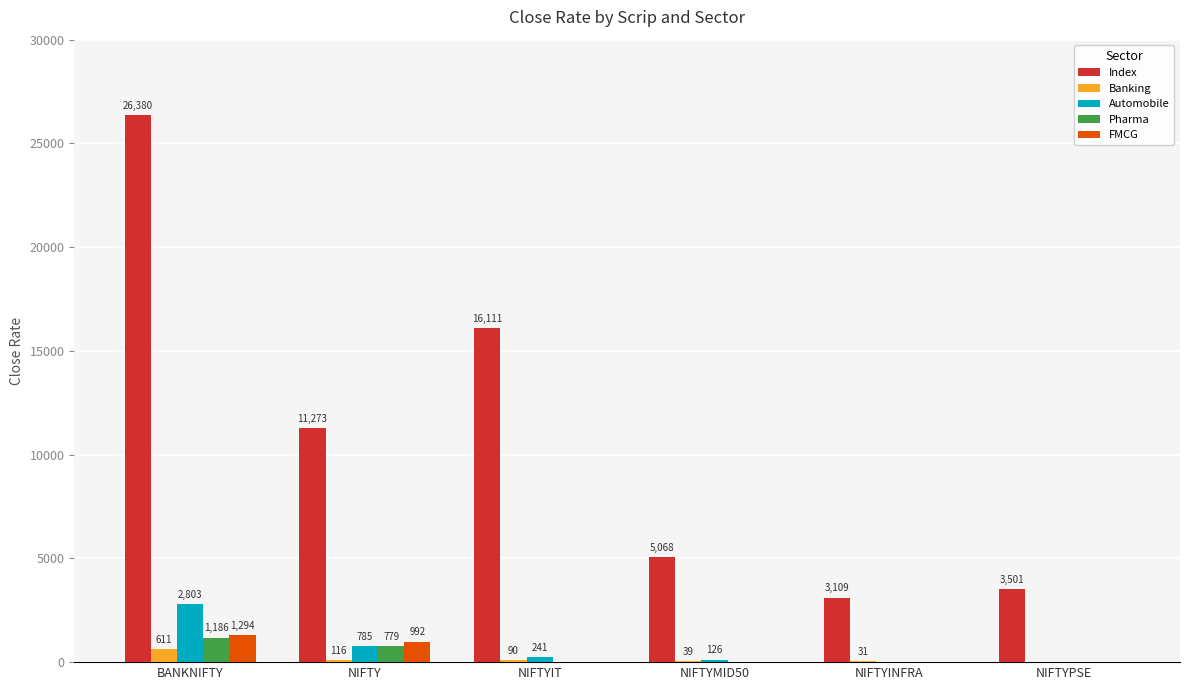

Between BANKNIFTY and NIFTYINFRA, which series saw the biggest shift?

Index